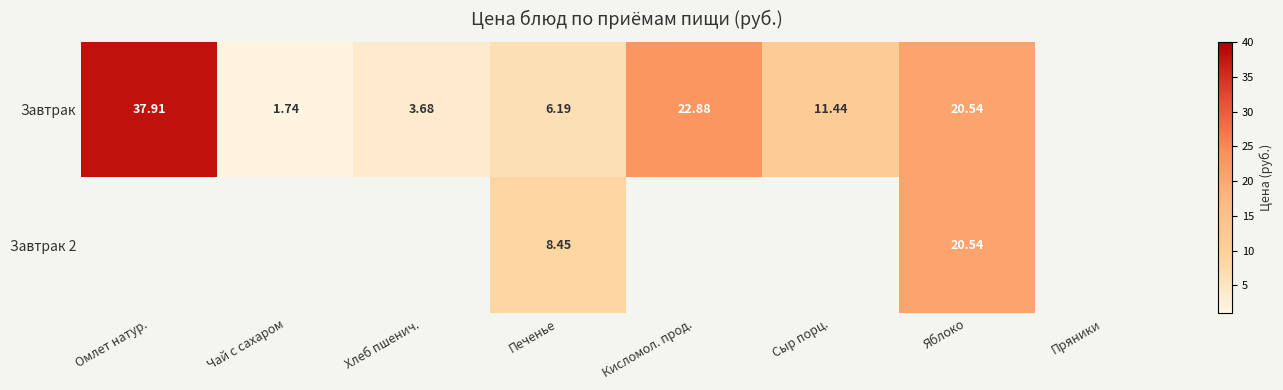

Is the value of Завтрак at Печенье greater than the value of Завтрак 2 at Печенье?

No